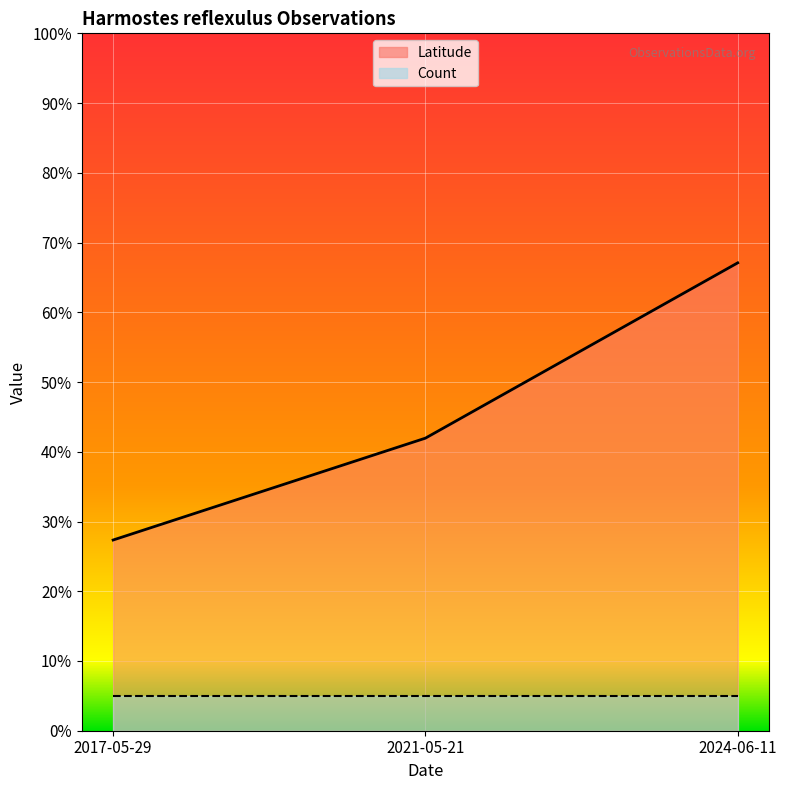

What is the smallest value displayed?

0.3